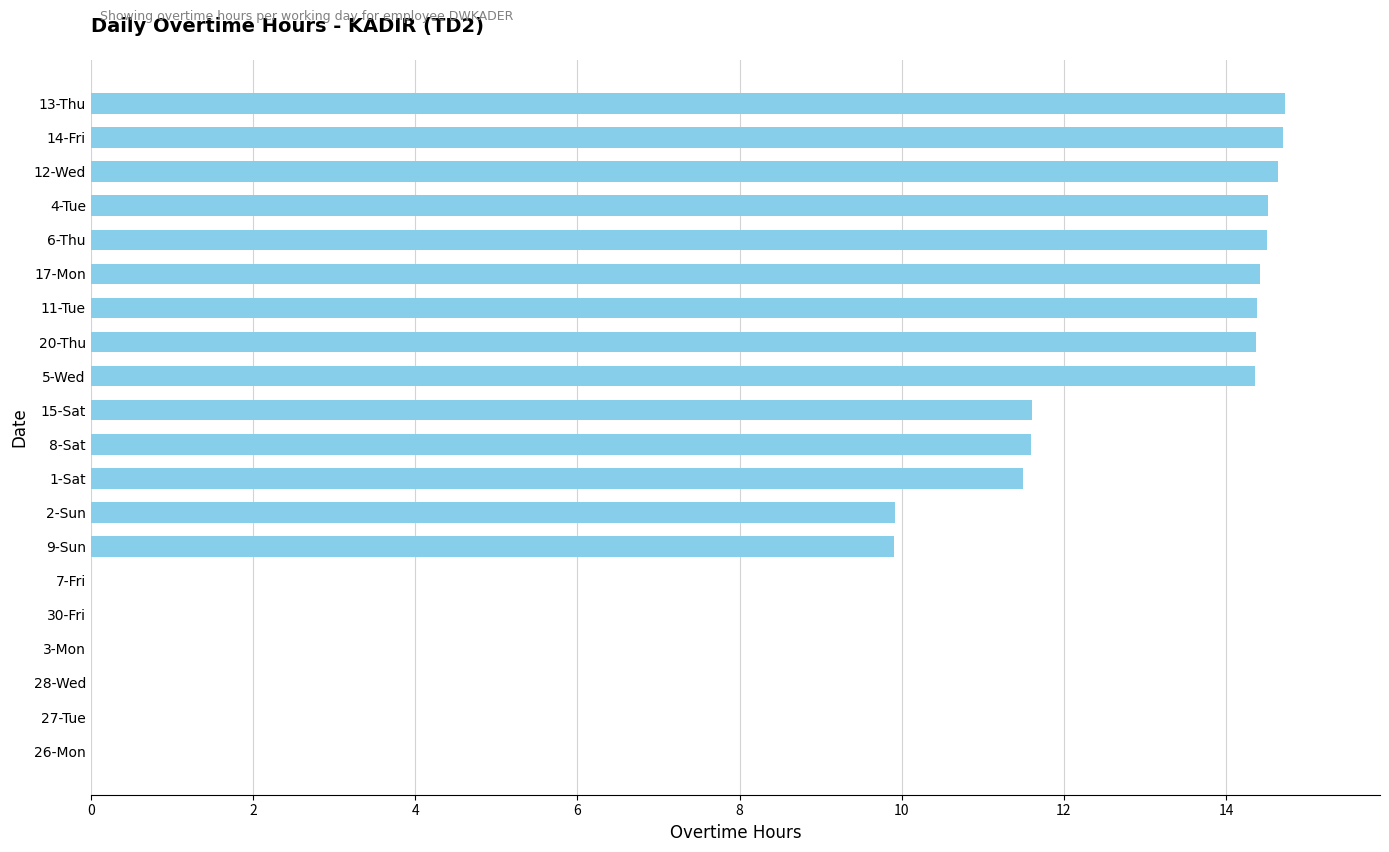

What is the change in value from 13-Thu to 27-Tue?

-14.7